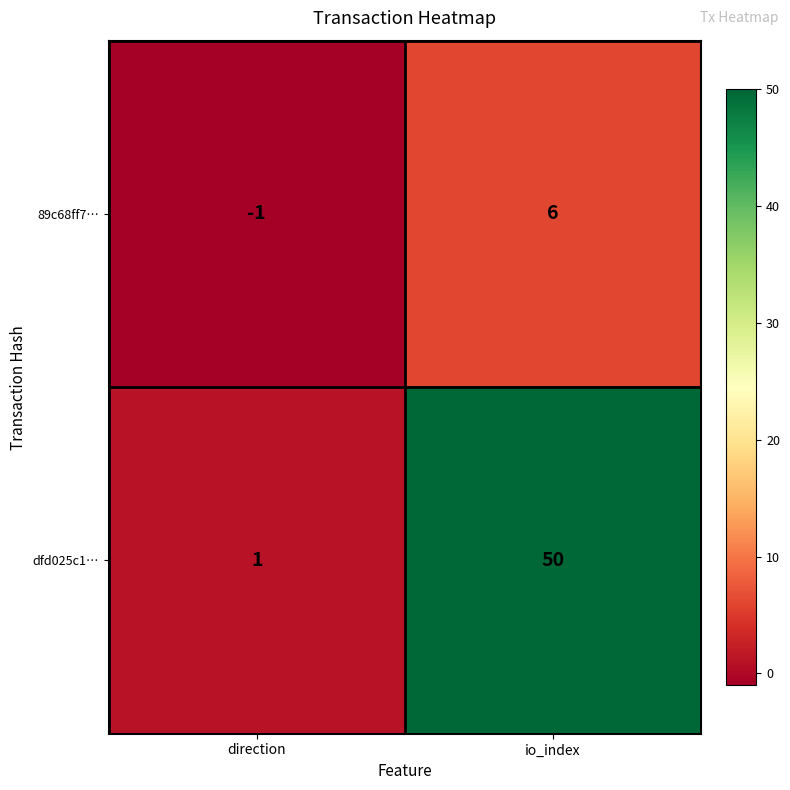

What is the approximate value of 89c68ff7… at io_index?

6